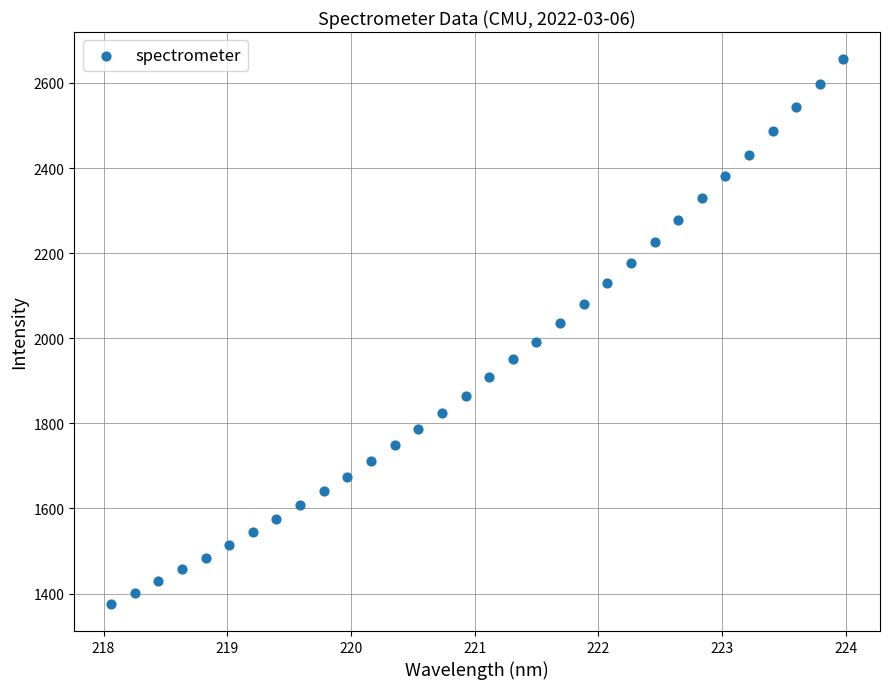

What is the range of X values (max minus min)?

5.9